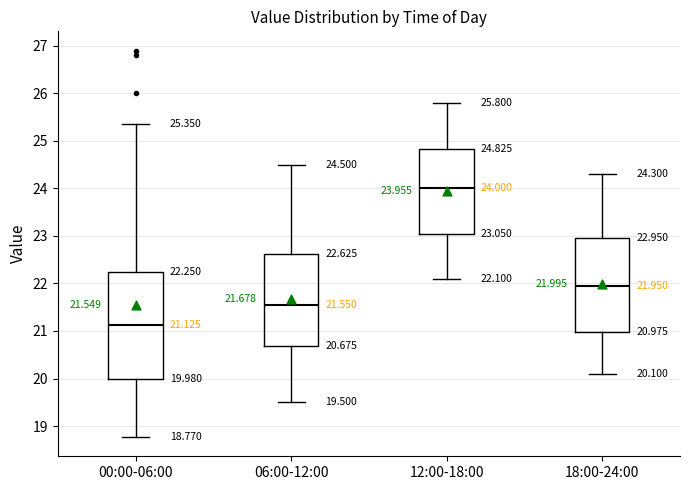

Which box's median line is the lowest?

00:00-06:00